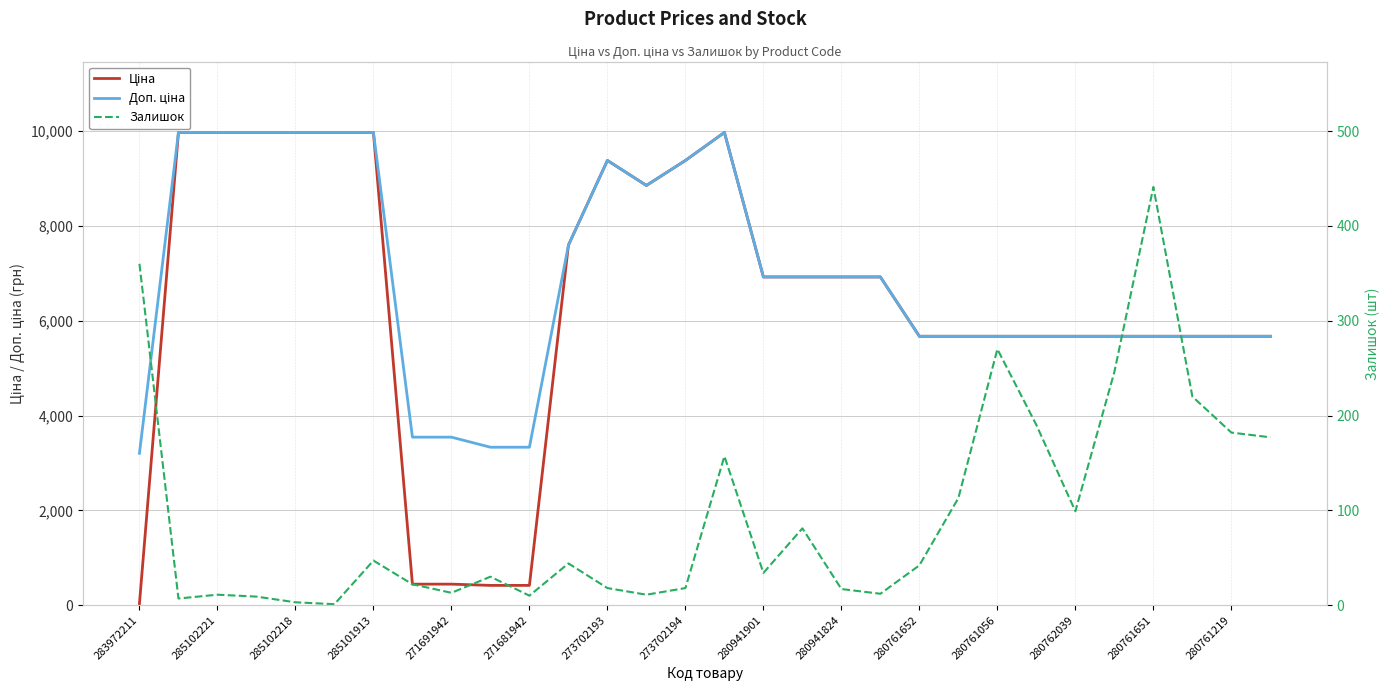

Is it true that Ціна equals 32.0 at 283972211?

True